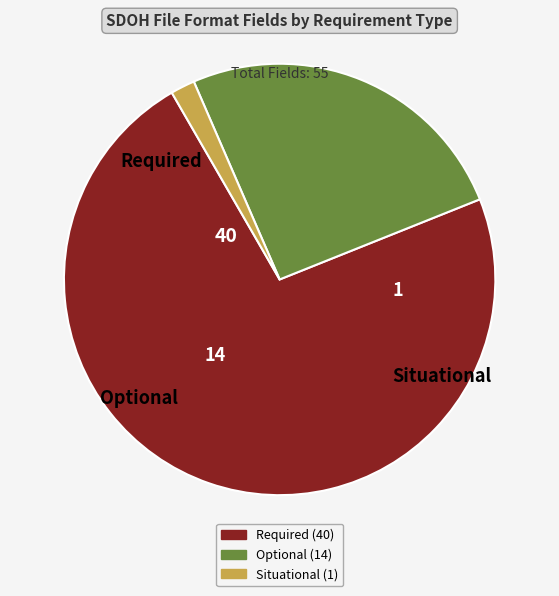

What is the majority slice?

Required